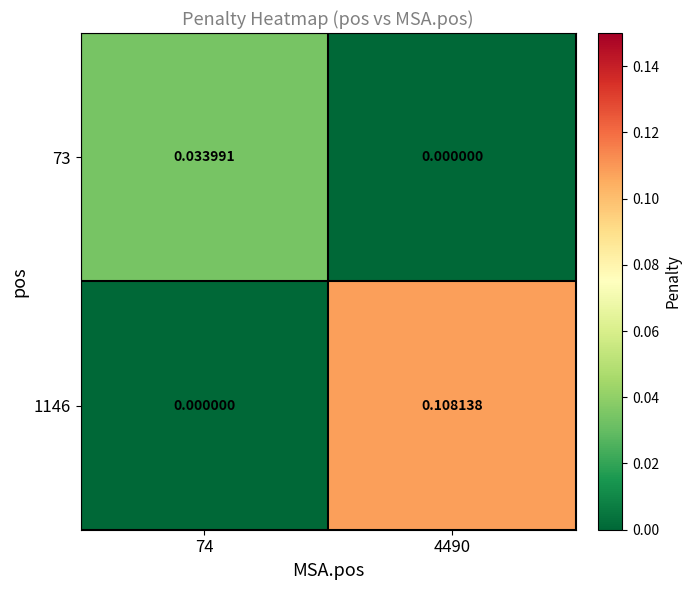

How many data points does each series have?

2